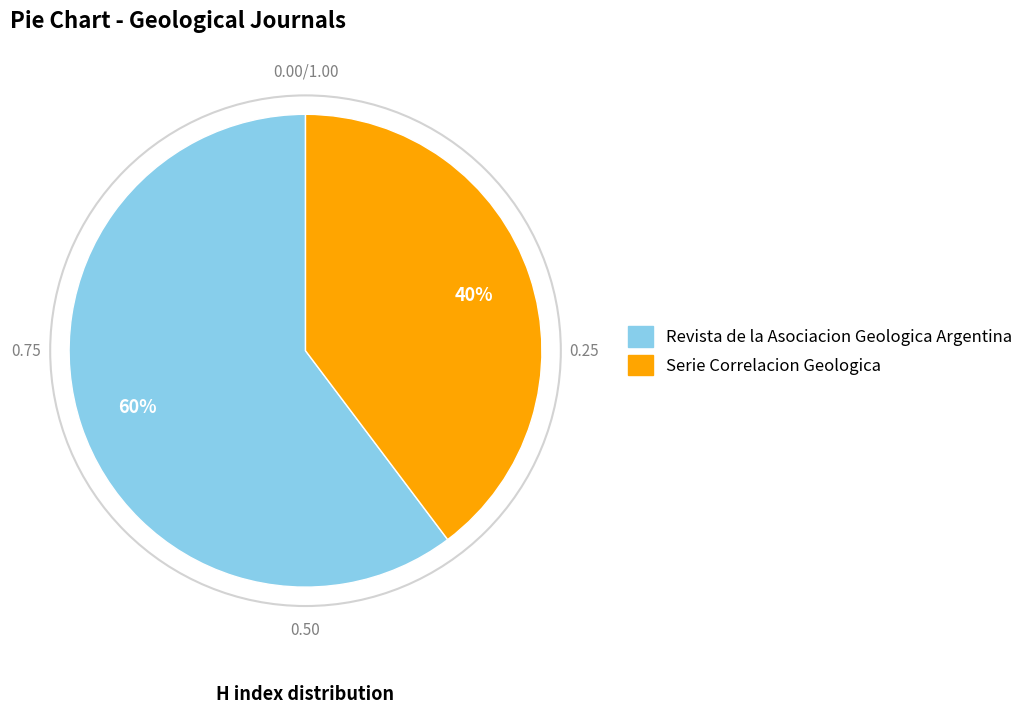

Combined, do Revista de la Asociacion Geologica Argentina and Serie Correlacion Geologica account for over 50%?

Yes